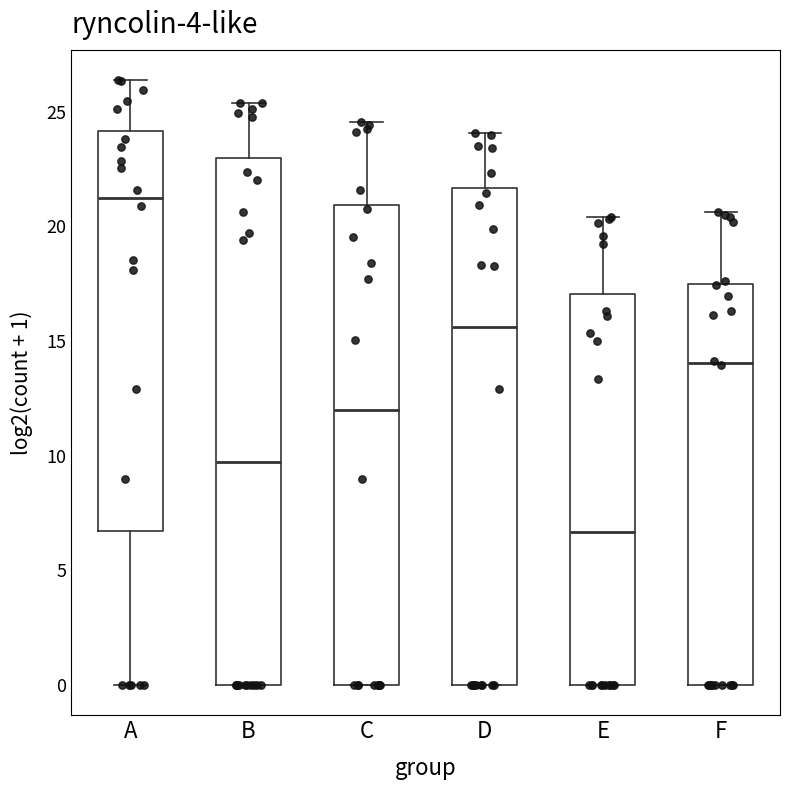

Comparing the boxes themselves (not the whiskers), which one is the tallest?

B